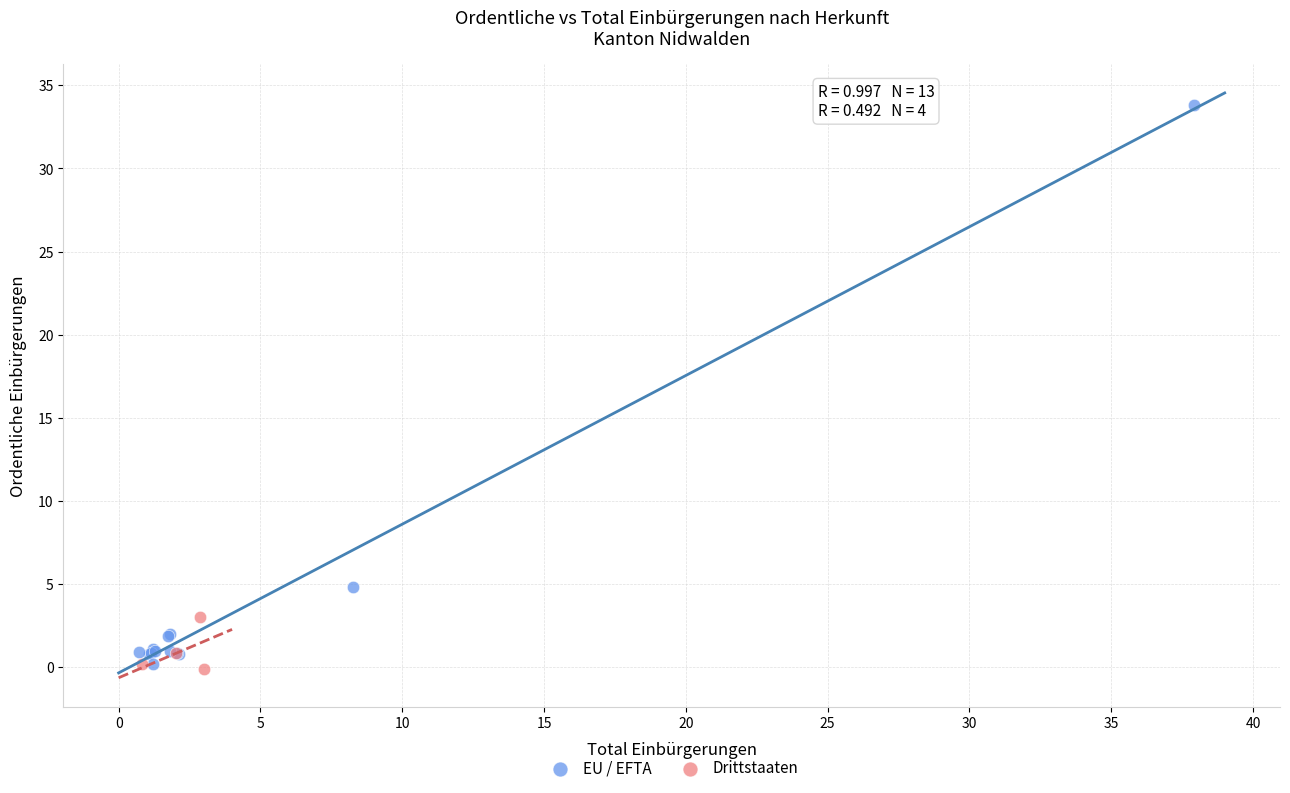

What are all the series names shown in the legend?

EU / EFTA, Drittstaaten